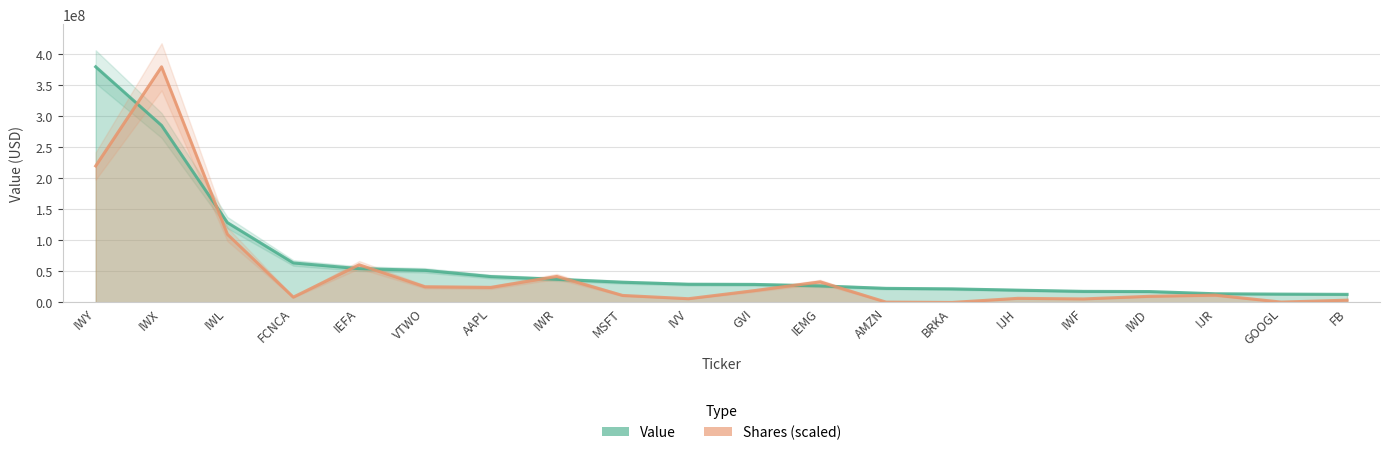

What is the minimum value shown in the chart?

4855.7